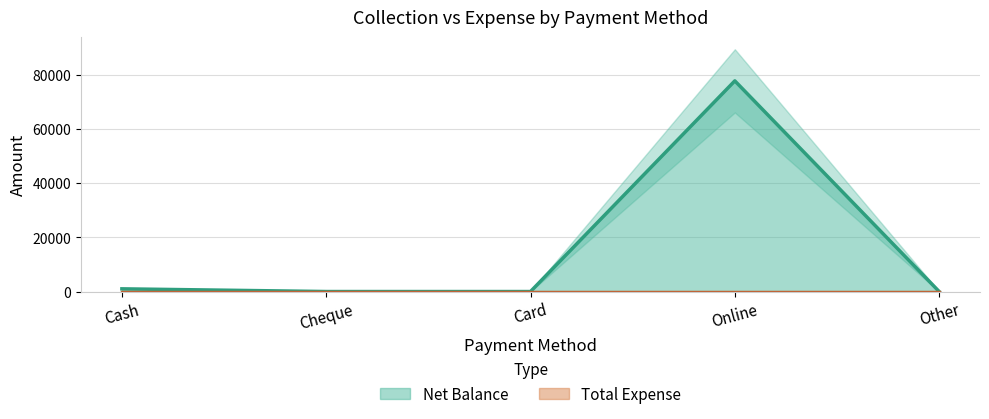

How many lines are shown in the chart?

2